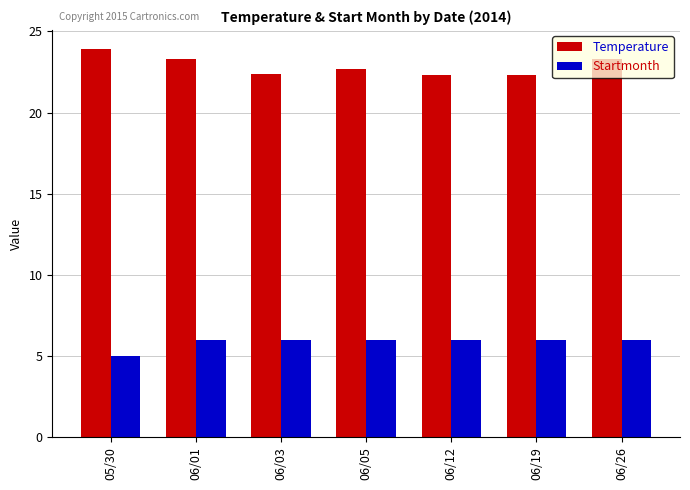

How many bars are there in each group?

2